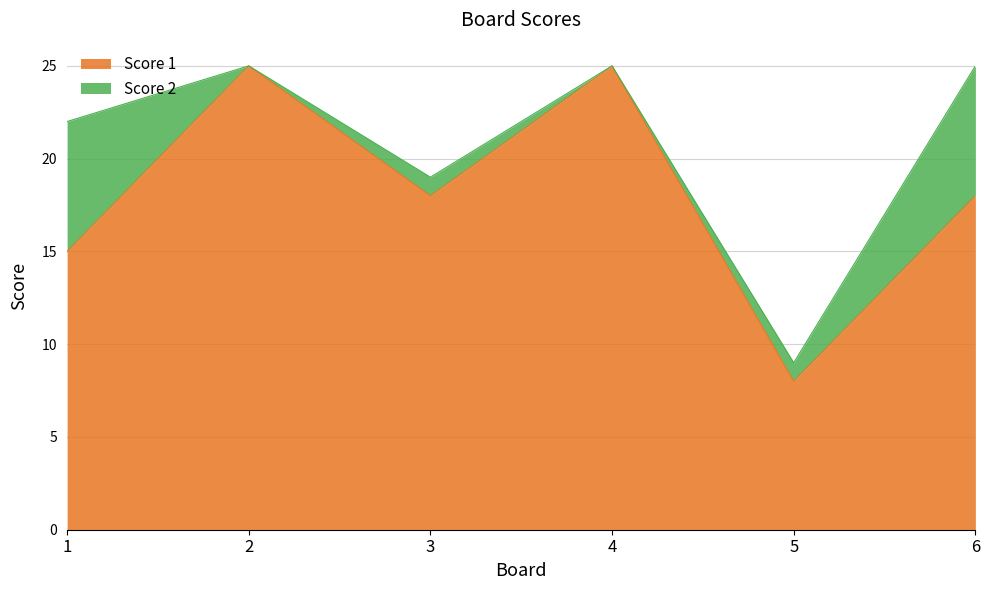

What is the difference between the maximum and second lowest values?

10